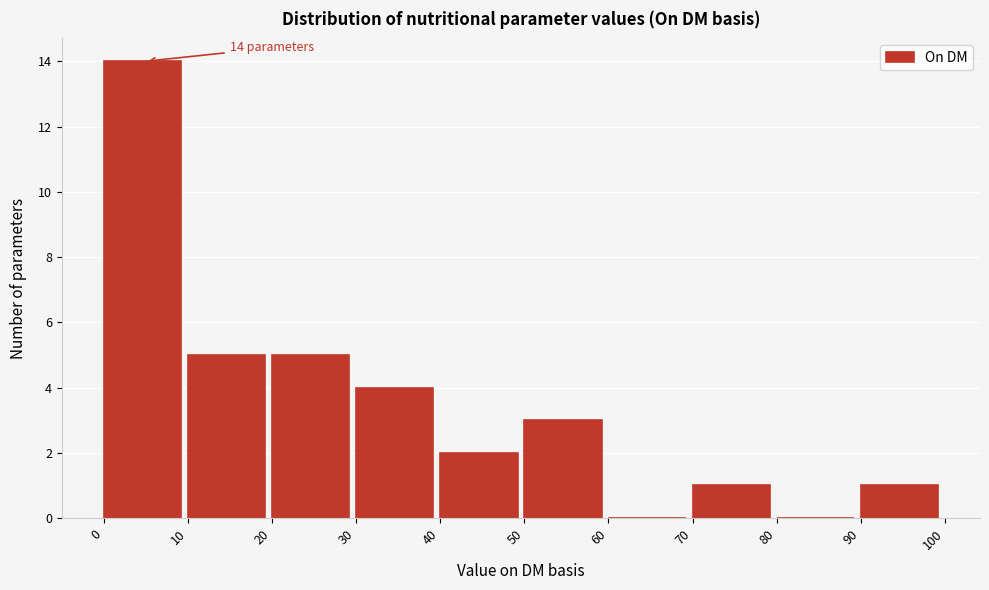

Which range on the x-axis has the tallest bar?

0 to 10